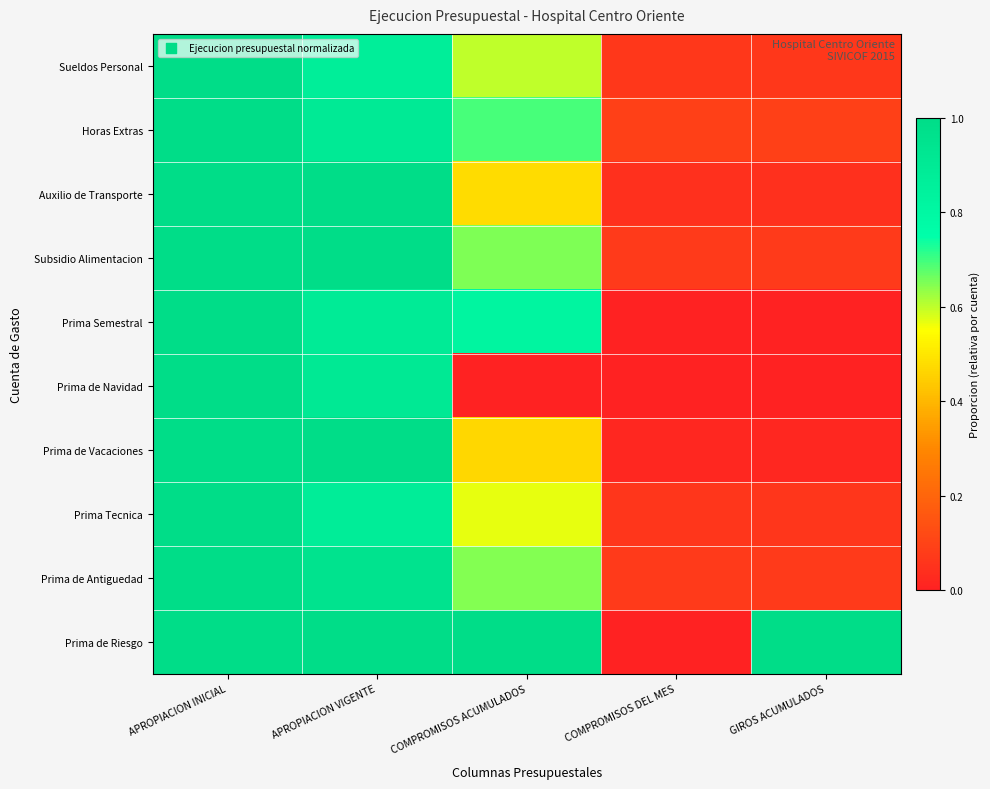

What is the difference between the highest and lowest values at APROPIACION VIGENTE?

0.1